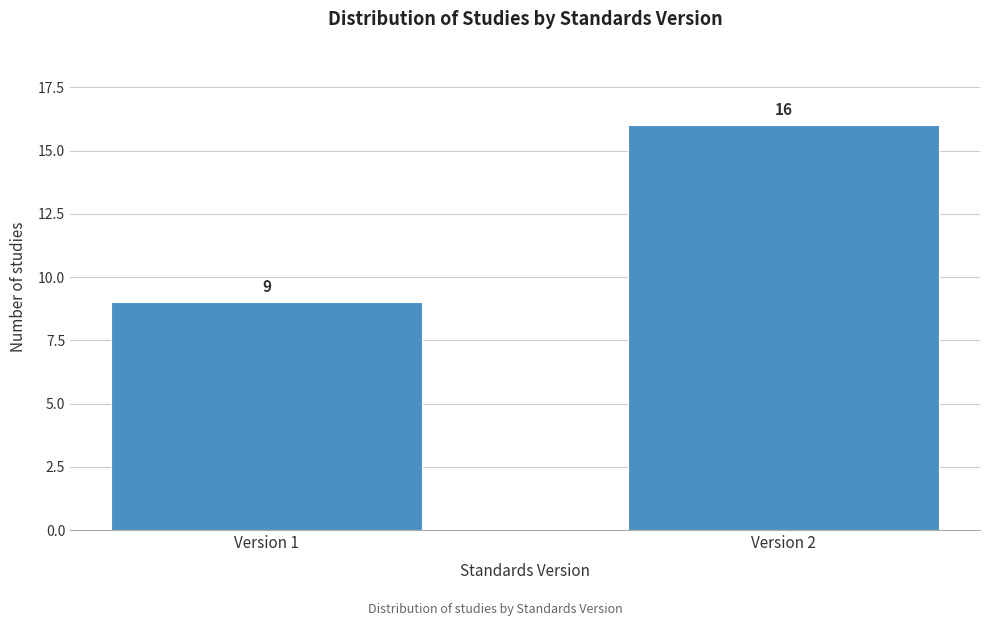

Reading right to left, extract all data points from this chart.

16	9